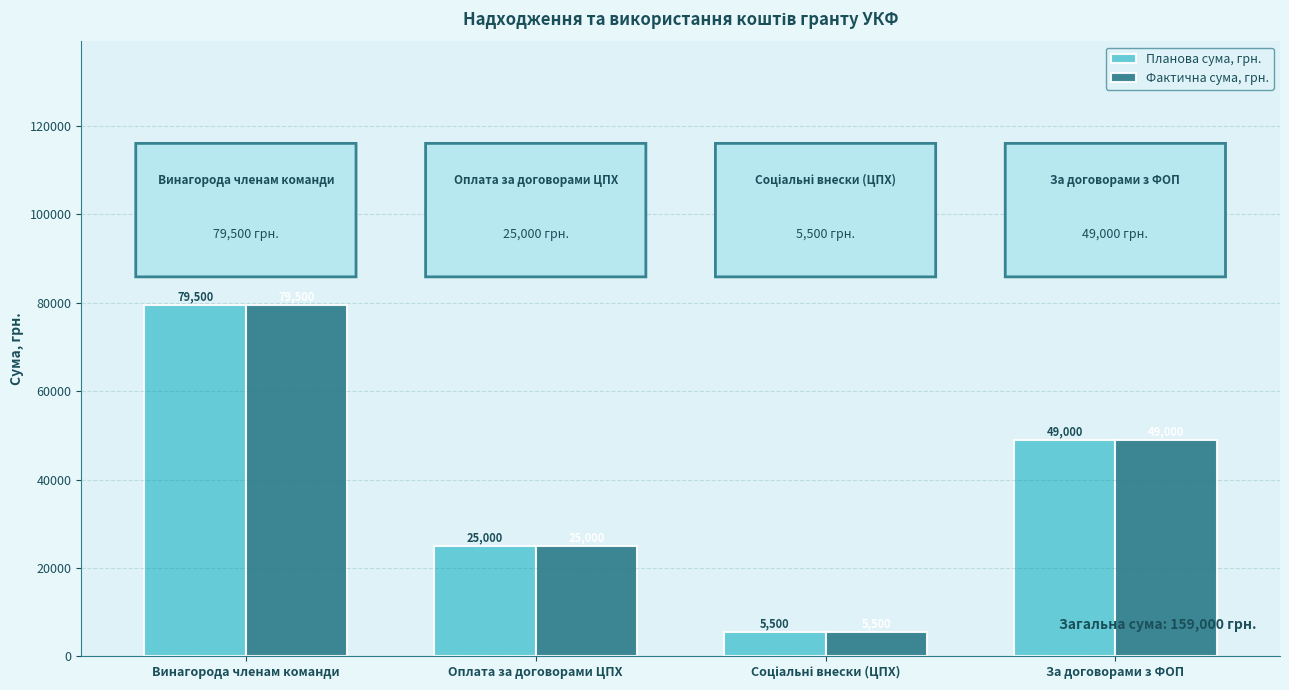

What is the average value of the Планова сума, грн. series?

39750